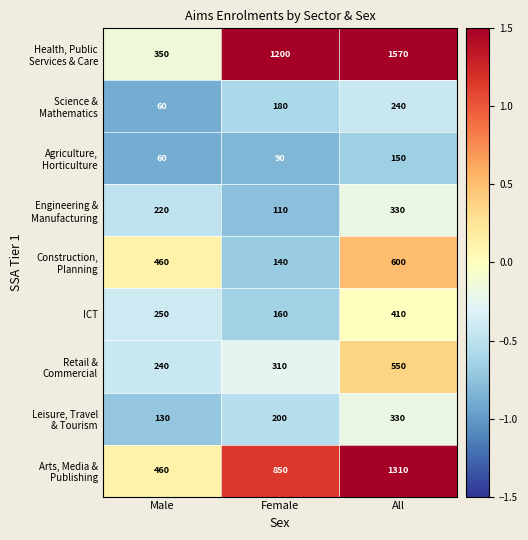

True or false: ICT has a value of 148 at Male.

False